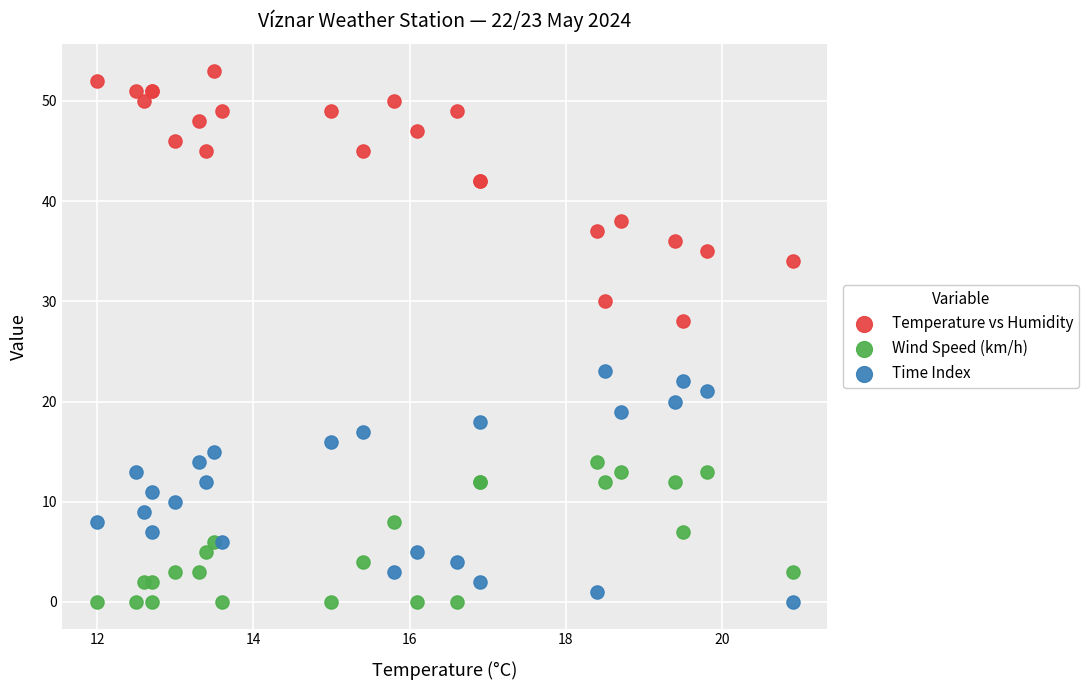

What are all the series names shown in the legend?

Temperature vs Humidity, Wind Speed (km/h), Time Index